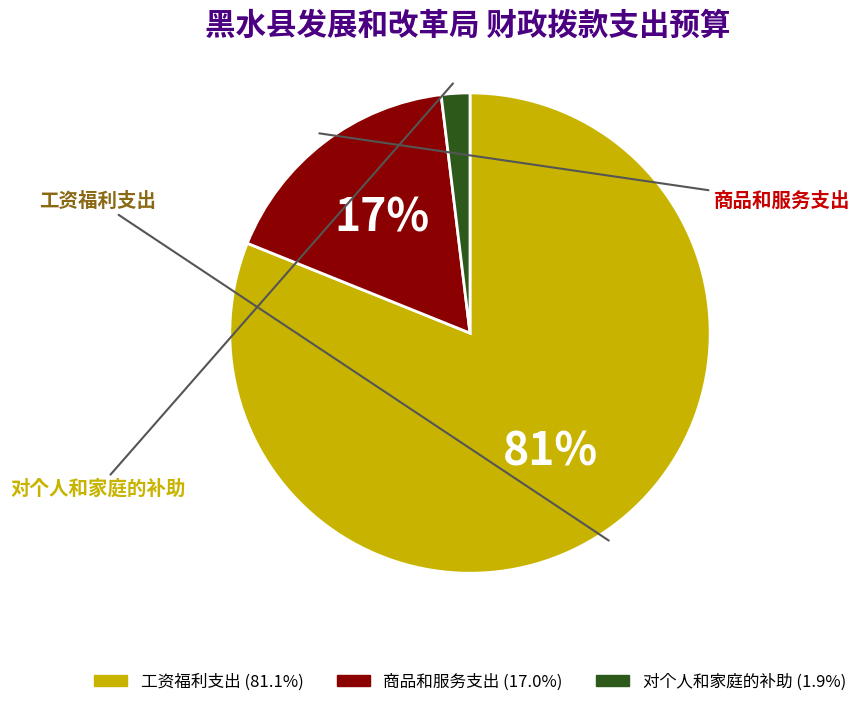

Does any single category account for the majority?

Yes